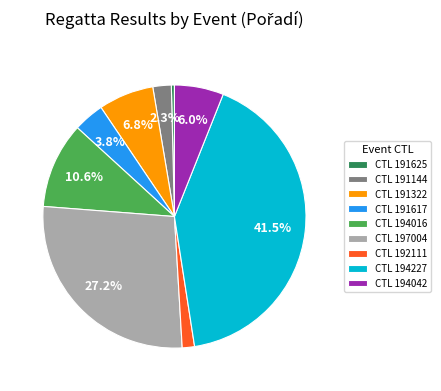

Between CTL 191144 and CTL 192111, which is larger?

CTL 191144